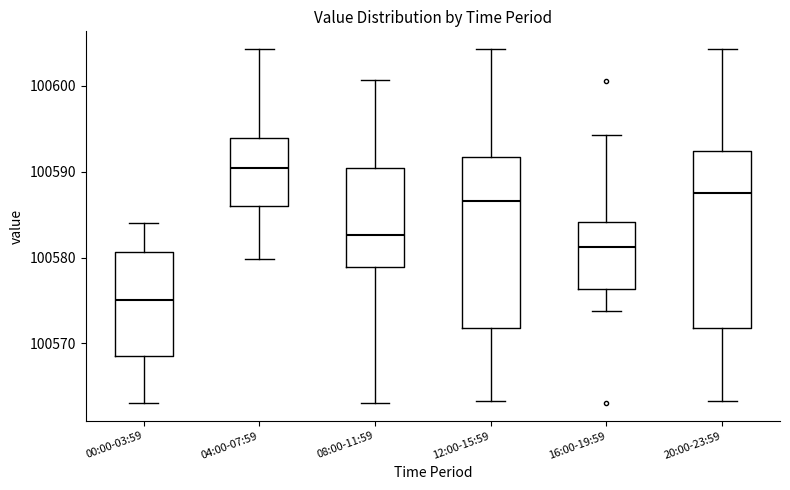

Which box's median line is the lowest?

00:00-03:59